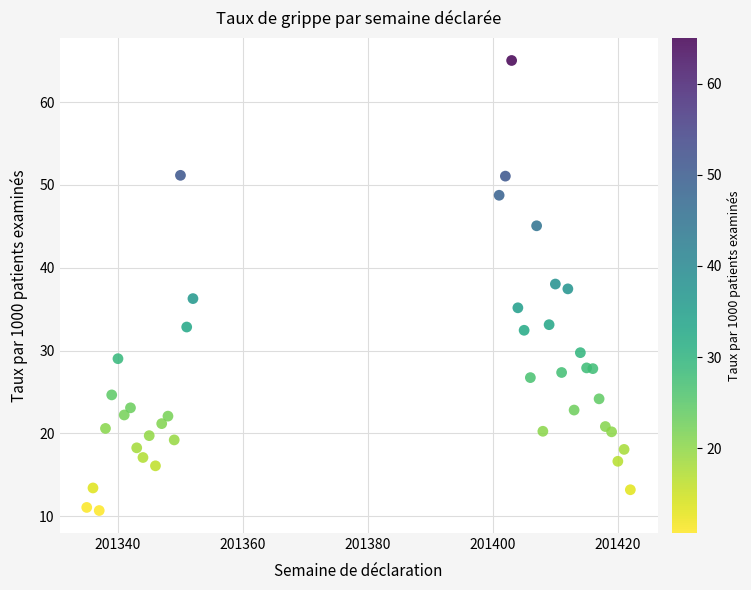

What is the range of Y values (max minus min)?

54.3